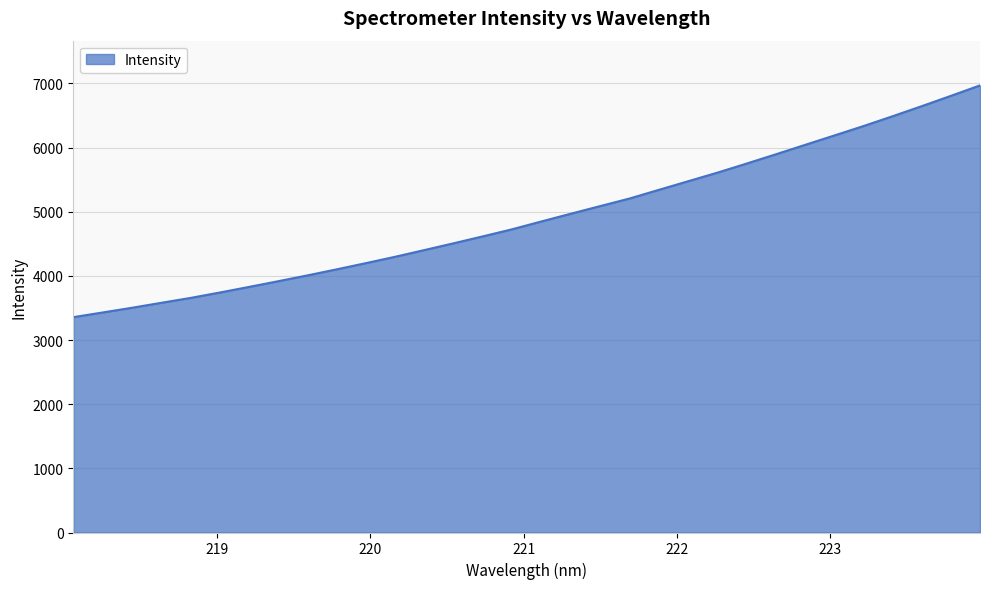

What is the smallest value displayed?

3357.1